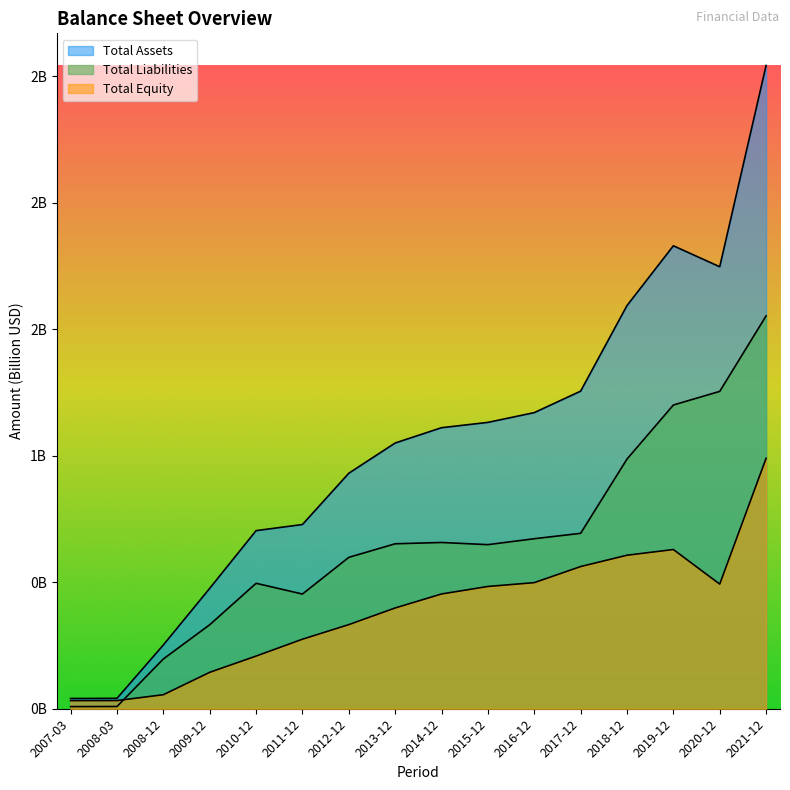

What is the difference between the highest and lowest values at 2010-12?

0.5